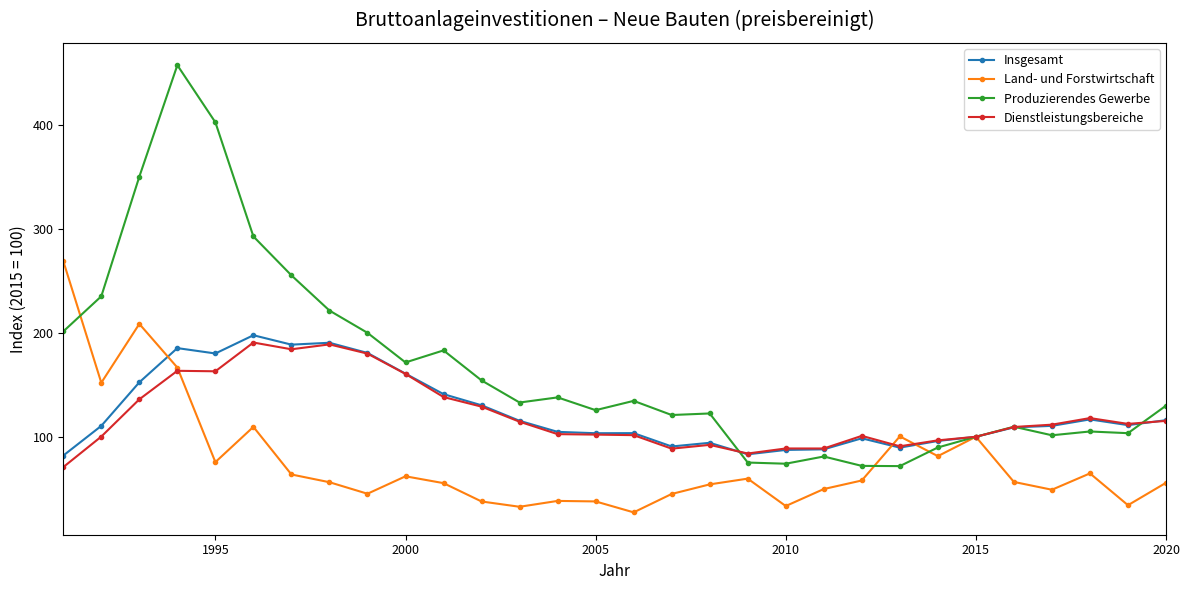

Which series has the largest total across all categories?

Produzierendes Gewerbe